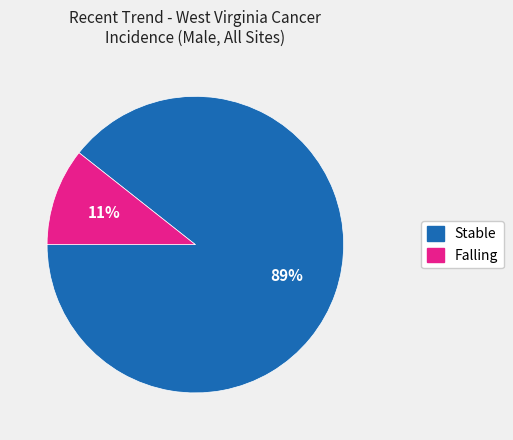

How many segments does this pie chart have?

2